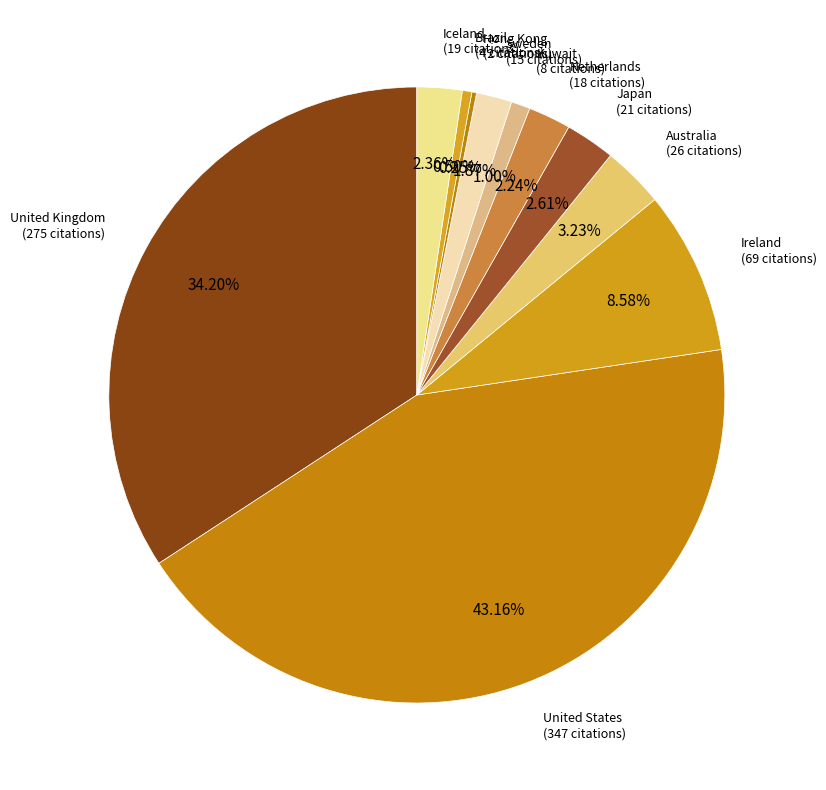

Is there a majority slice in this chart?

No